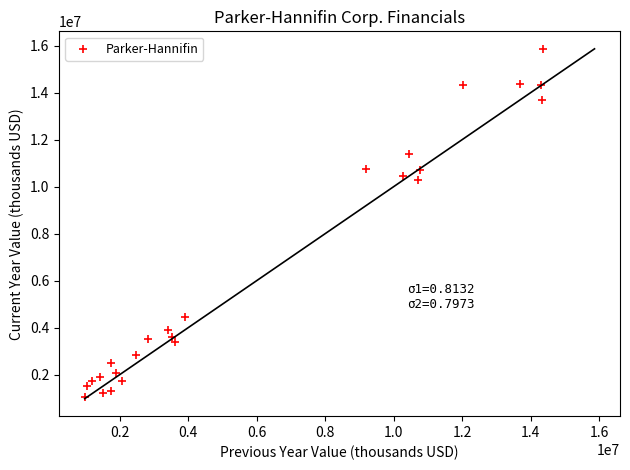

What is the range of Y values (max minus min)?

14800293